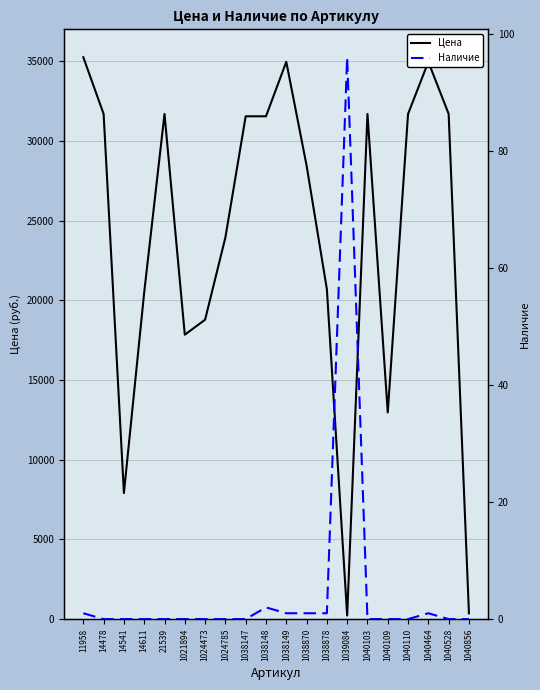

Reading left to right, extract all data points from this chart.

Цена: 11958=35249	14478=31692	14541=7909	14611=20505	21539=31692	1021894=17843	1024473=18782	1024785=23944	1038147=31545	1038148=31545	1038149=34963	1038870=28458	1038878=20697	1039084=224	1040103=31692	1040109=12967	1040110=31692	1040464=34963	1040528=31692	1040856=361
Наличие: 11958=1	14478=0	14541=0	14611=0	21539=0	1021894=0	1024473=0	1024785=0	1038147=0	1038148=2	1038149=1	1038870=1	1038878=1	1039084=96	1040103=0	1040109=0	1040110=0	1040464=1	1040528=0	1040856=0